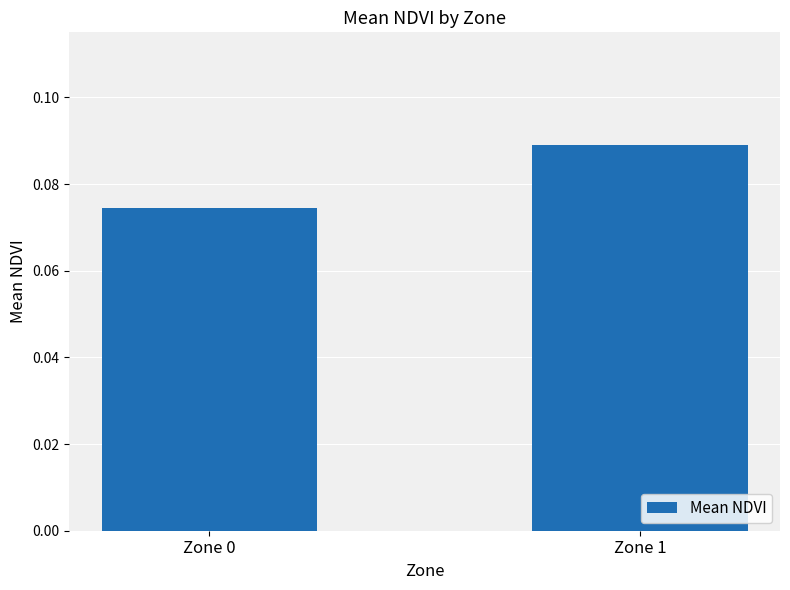

Which label corresponds to the largest value in the chart?

Zone 1